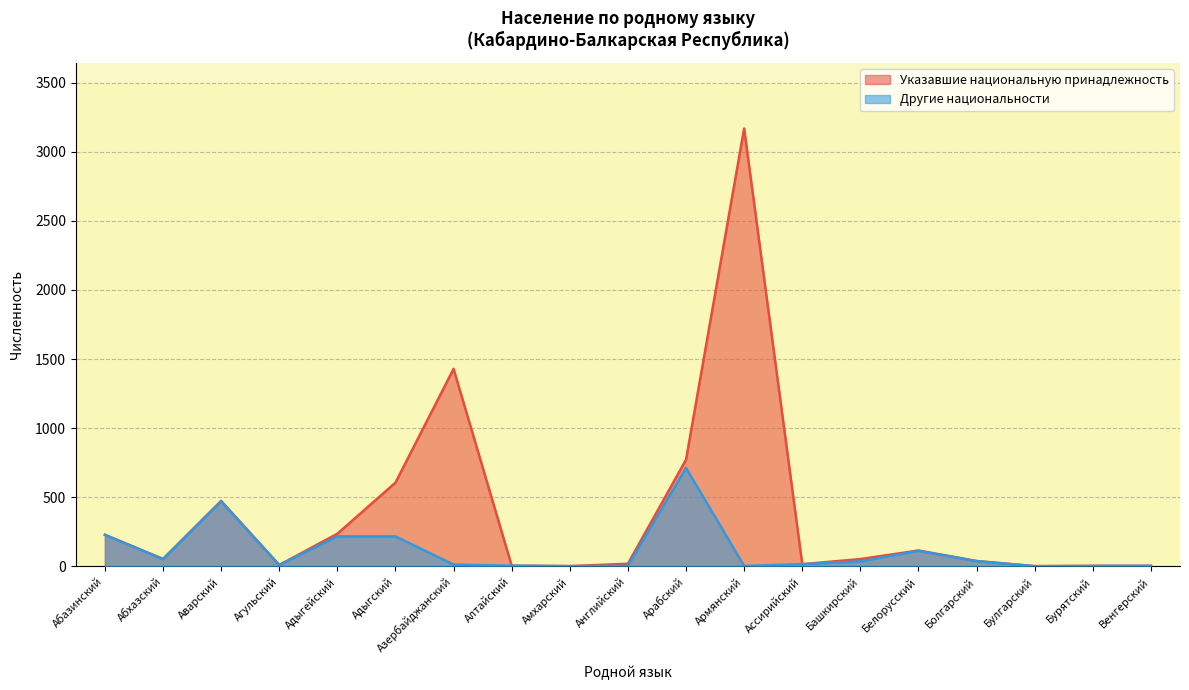

What is the spread (max minus min) of values at Адыгейский?

19